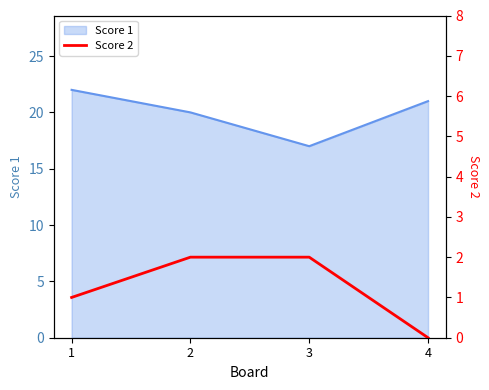

What is the lowest value of the Score 1 series?

17